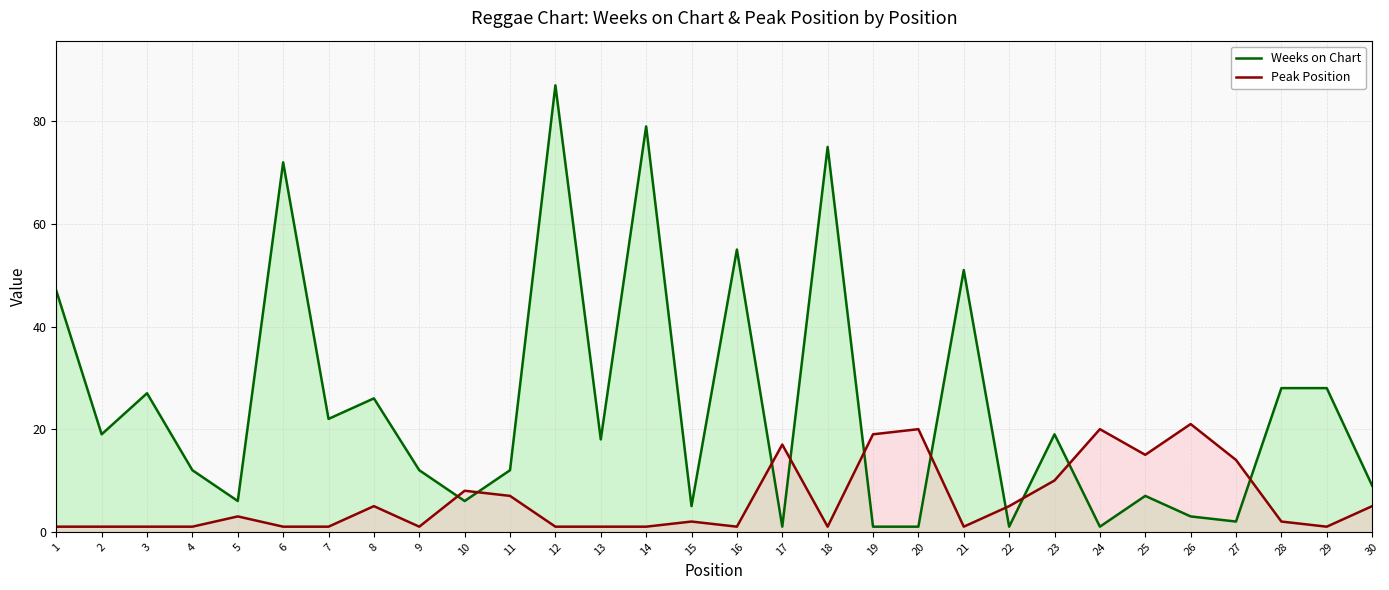

In Peak Position, how many points are higher than both neighbors (excluding endpoints)?

8